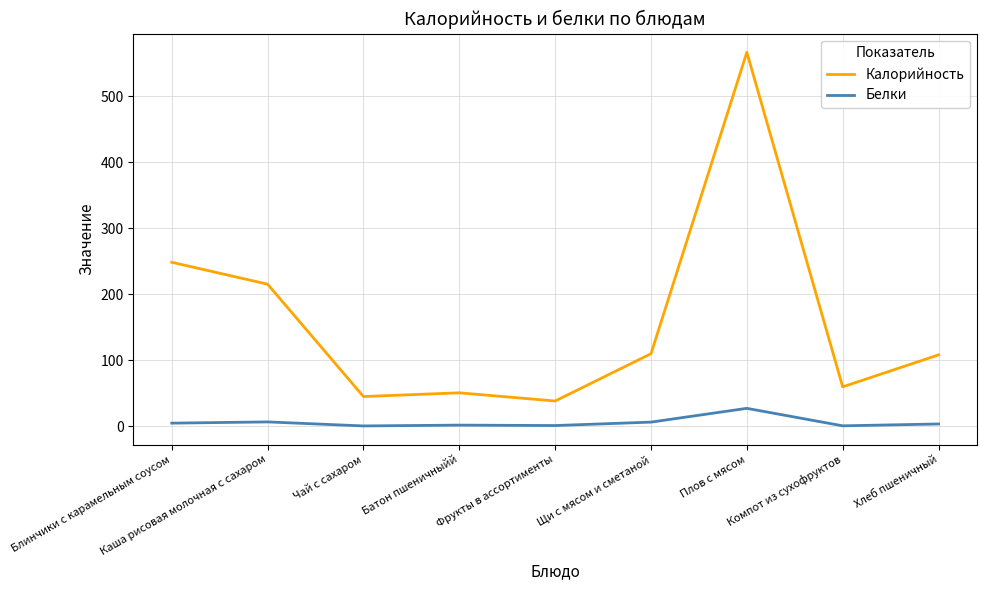

The Белки series shows 0.8 at Фрукты в ассортименты. True or false?

True